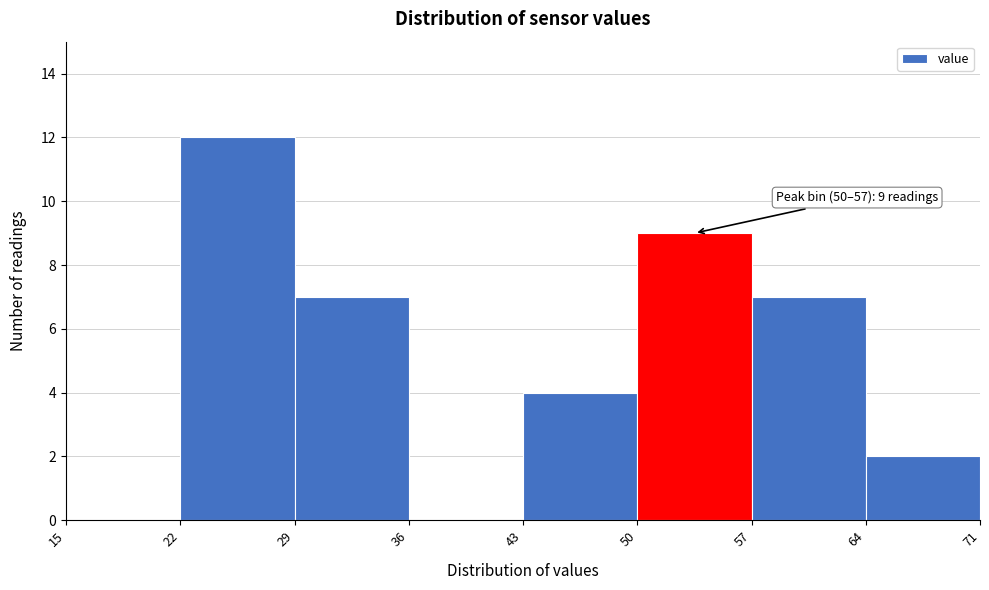

Over which range of the x-axis is the bar tallest?

22 to 29